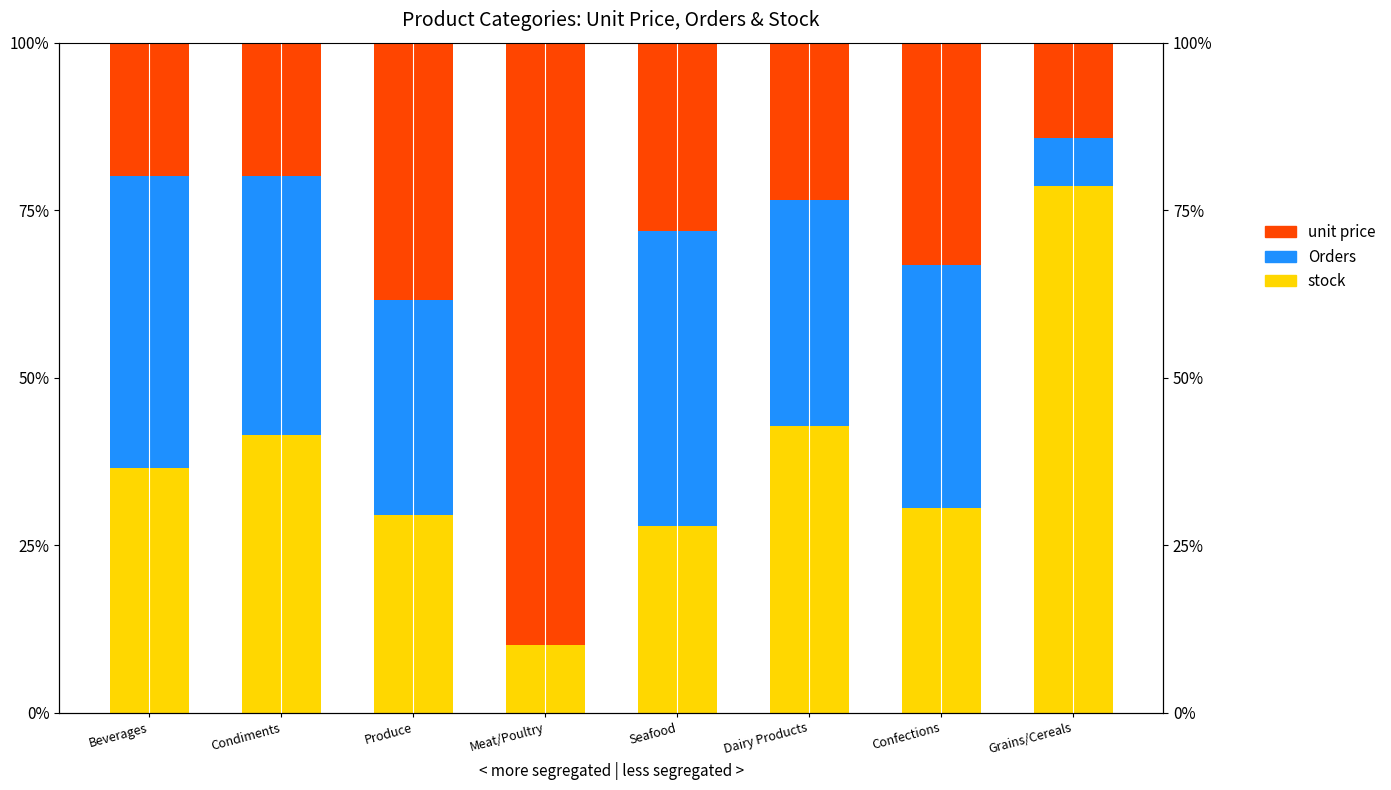

At which label is unit price closest to 0?

Grains/Cereals